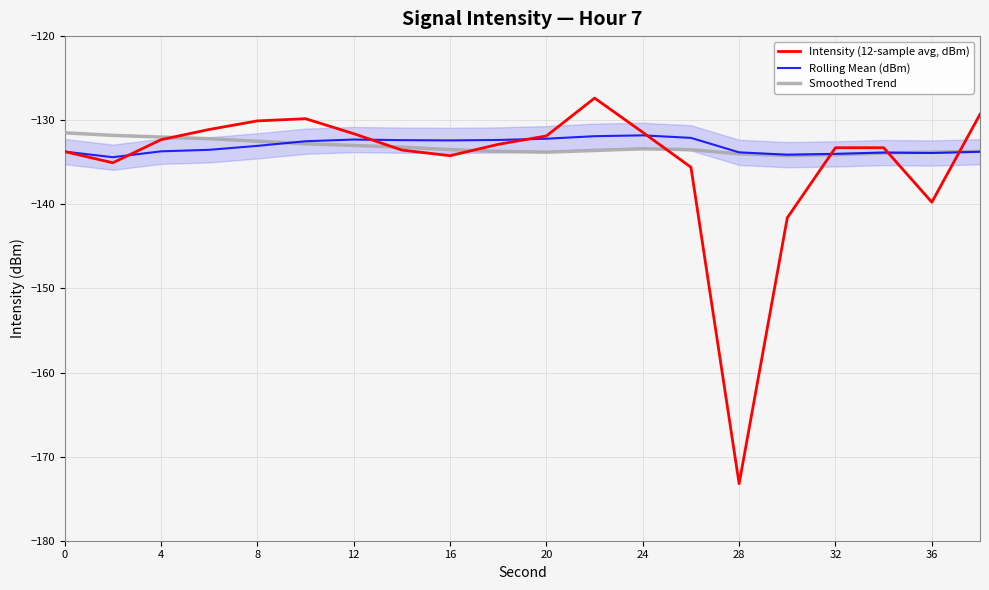

List the series in order of their peak value, lowest first.

Rolling Mean (dBm), Smoothed Trend, Intensity (12-sample avg, dBm)